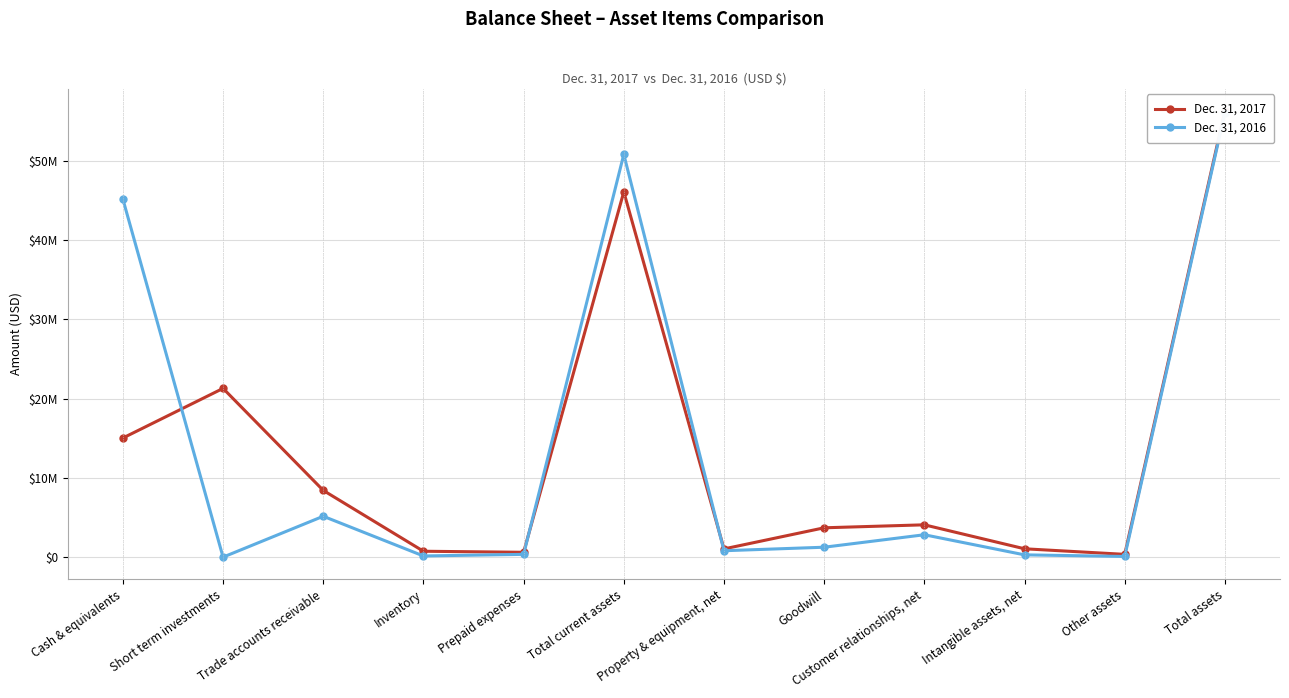

The Dec. 31, 2016 series shows 45161403 at Cash & equivalents. True or false?

True